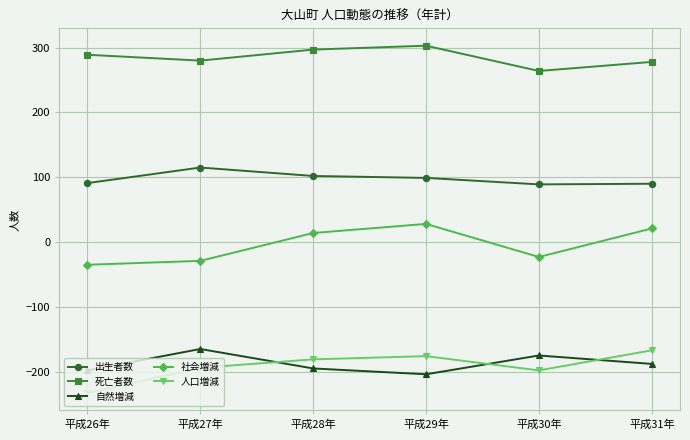

What is the spread (max minus min) of values at 平成31年?

466